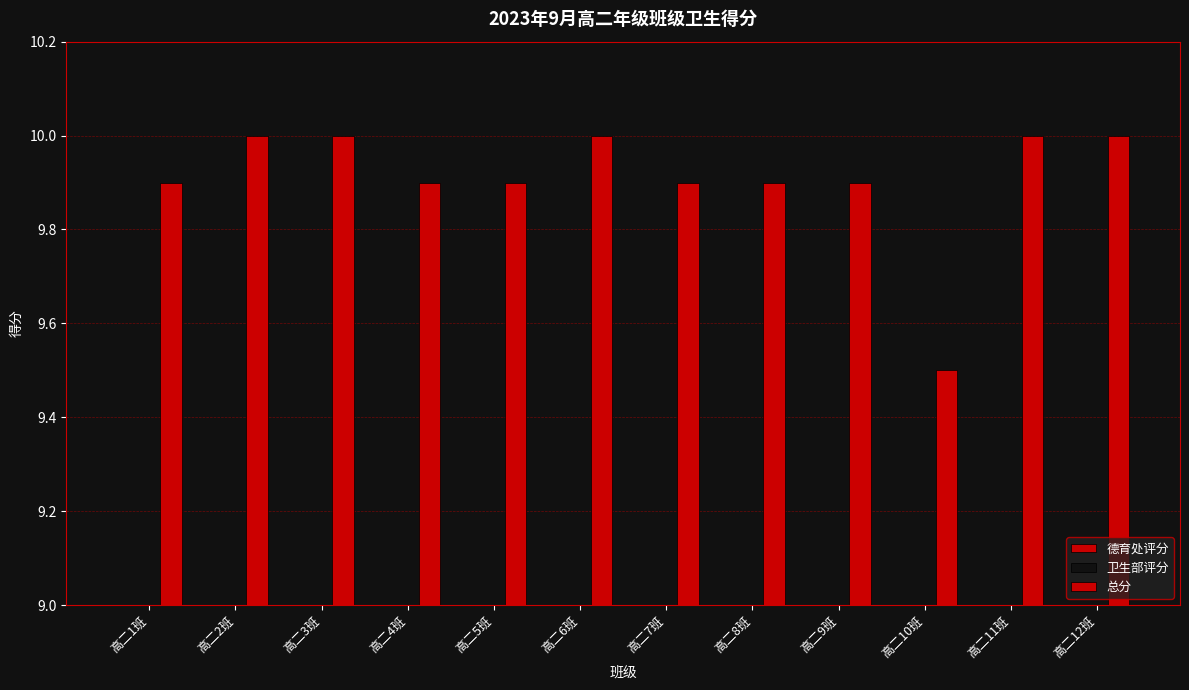

What are all the series names shown in the legend?

德育处评分, 卫生部评分, 总分